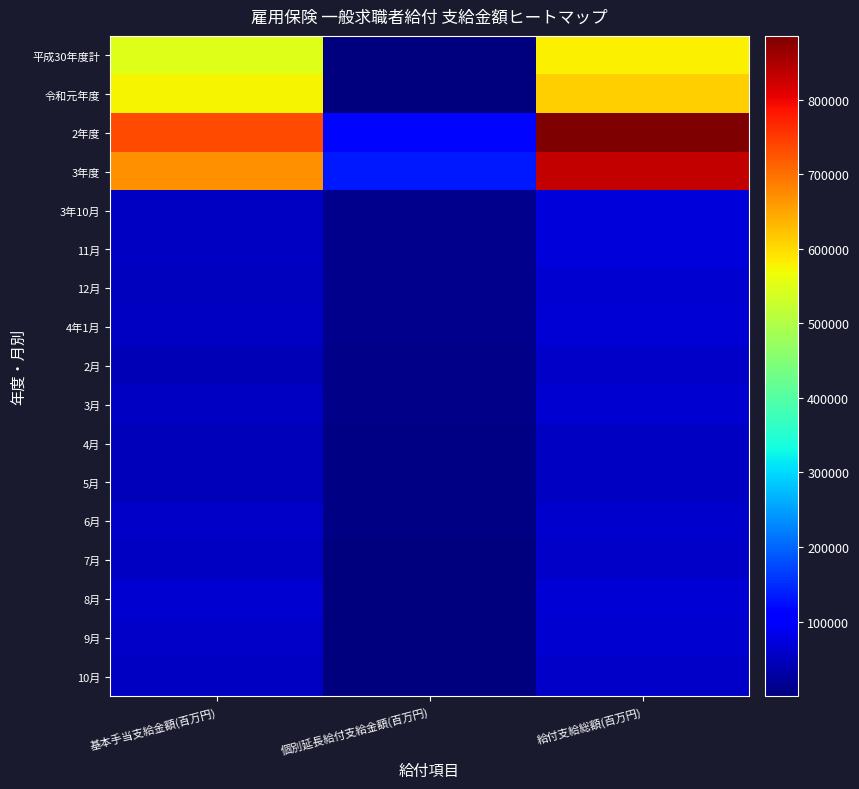

Reading right to left, extract all data points from this chart.

平成30年度計: 給付支給総額(百万円)=580037.1	個別延長給付支給金額(百万円)=334.7	基本手当支給金額(百万円)=547509.3
令和元年度: 給付支給総額(百万円)=610904.2	個別延長給付支給金額(百万円)=58.5	基本手当支給金額(百万円)=577543.5
2年度: 給付支給総額(百万円)=885863.9	個別延長給付支給金額(百万円)=116699.4	基本手当支給金額(百万円)=736192.9
3年度: 給付支給総額(百万円)=833743.3	個別延長給付支給金額(百万円)=132662.4	基本手当支給金額(百万円)=670921.6
3年10月: 給付支給総額(百万円)=70292.2	個別延長給付支給金額(百万円)=12780.9	基本手当支給金額(百万円)=54585.6
11月: 給付支給総額(百万円)=70275.2	個別延長給付支給金額(百万円)=13437.1	基本手当支給金額(百万円)=53809.1
12月: 給付支給総額(百万円)=65657.7	個別延長給付支給金額(百万円)=12275.4	基本手当支給金額(百万円)=50574.3
4年1月: 給付支給総額(百万円)=67466.5	個別延長給付支給金額(百万円)=12318.4	基本手当支給金額(百万円)=52373.7
2月: 給付支給総額(百万円)=57079.6	個別延長給付支給金額(百万円)=9555.3	基本手当支給金額(百万円)=44751.1
3月: 給付支給総額(百万円)=64870.9	個別延長給付支給金額(百万円)=9450.5	基本手当支給金額(百万円)=52288.8
4月: 給付支給総額(百万円)=53715.7	個別延長給付支給金額(百万円)=6414.5	基本手当支給金額(百万円)=45268.8
5月: 給付支給総額(百万円)=53837.0	個別延長給付支給金額(百万円)=4346.0	基本手当支給金額(百万円)=47654.7
6月: 給付支給総額(百万円)=61199.7	個別延長給付支給金額(百万円)=3547.9	基本手当支給金額(百万円)=55640.5
7月: 給付支給総額(百万円)=57442.7	個別延長給付支給金額(百万円)=2579.5	基本手当支給金額(百万円)=52740.2
8月: 給付支給総額(百万円)=68383.1	個別延長給付支給金額(百万円)=2550.0	基本手当支給金額(百万円)=63180.0
9月: 給付支給総額(百万円)=63082.9	個別延長給付支給金額(百万円)=2103.9	基本手当支給金額(百万円)=57736.2
10月: 給付支給総額(百万円)=57380.0	個別延長給付支給金額(百万円)=1526.2	基本手当支給金額(百万円)=52433.0